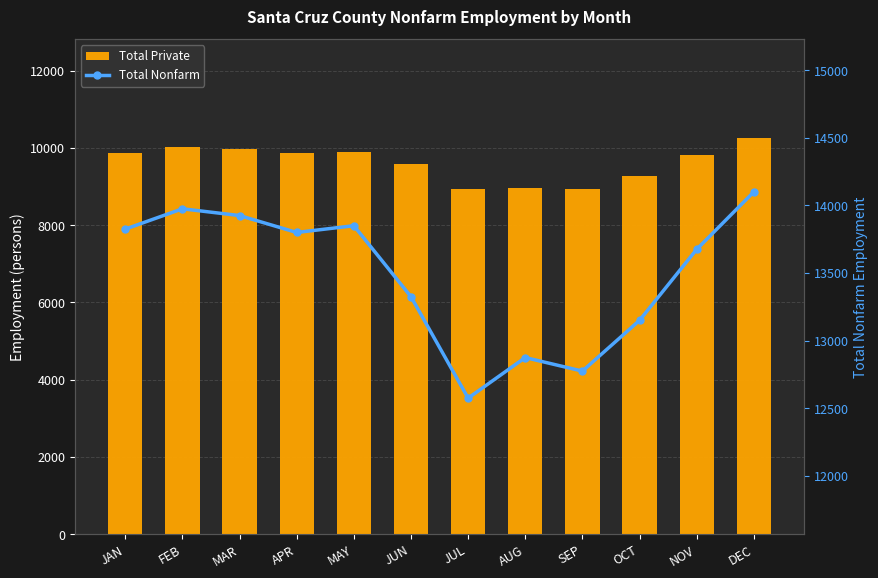

What is the maximum value shown in the chart?

14100